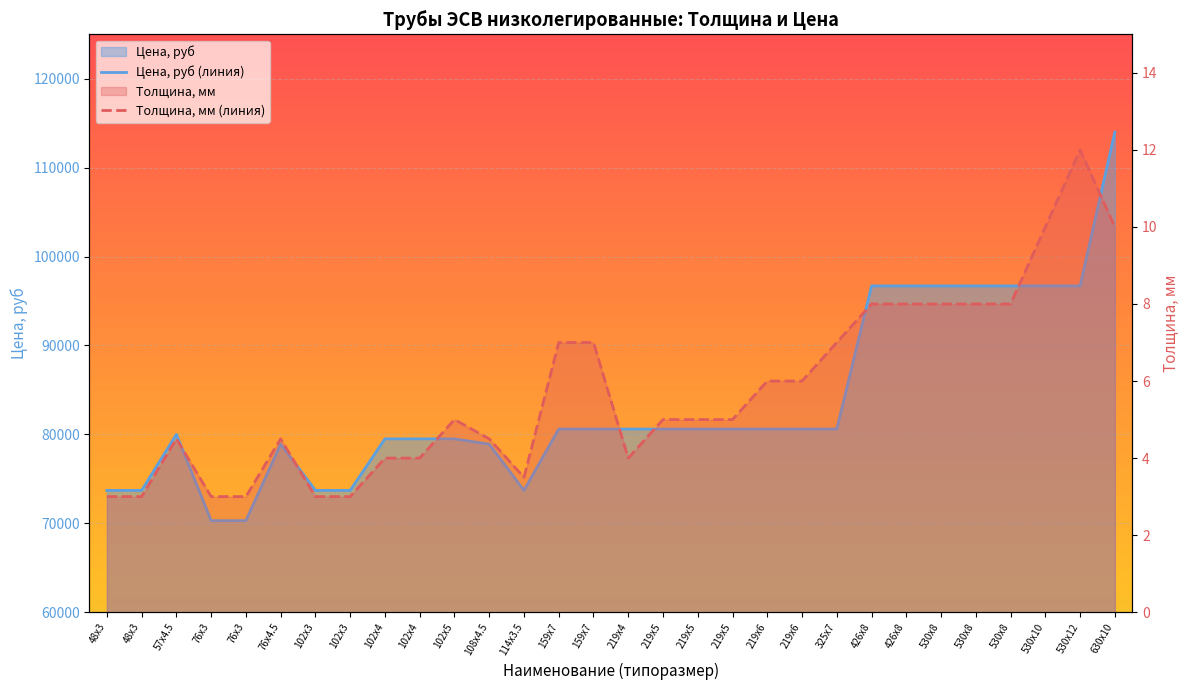

At which category is the sum across all series the highest?

630x10